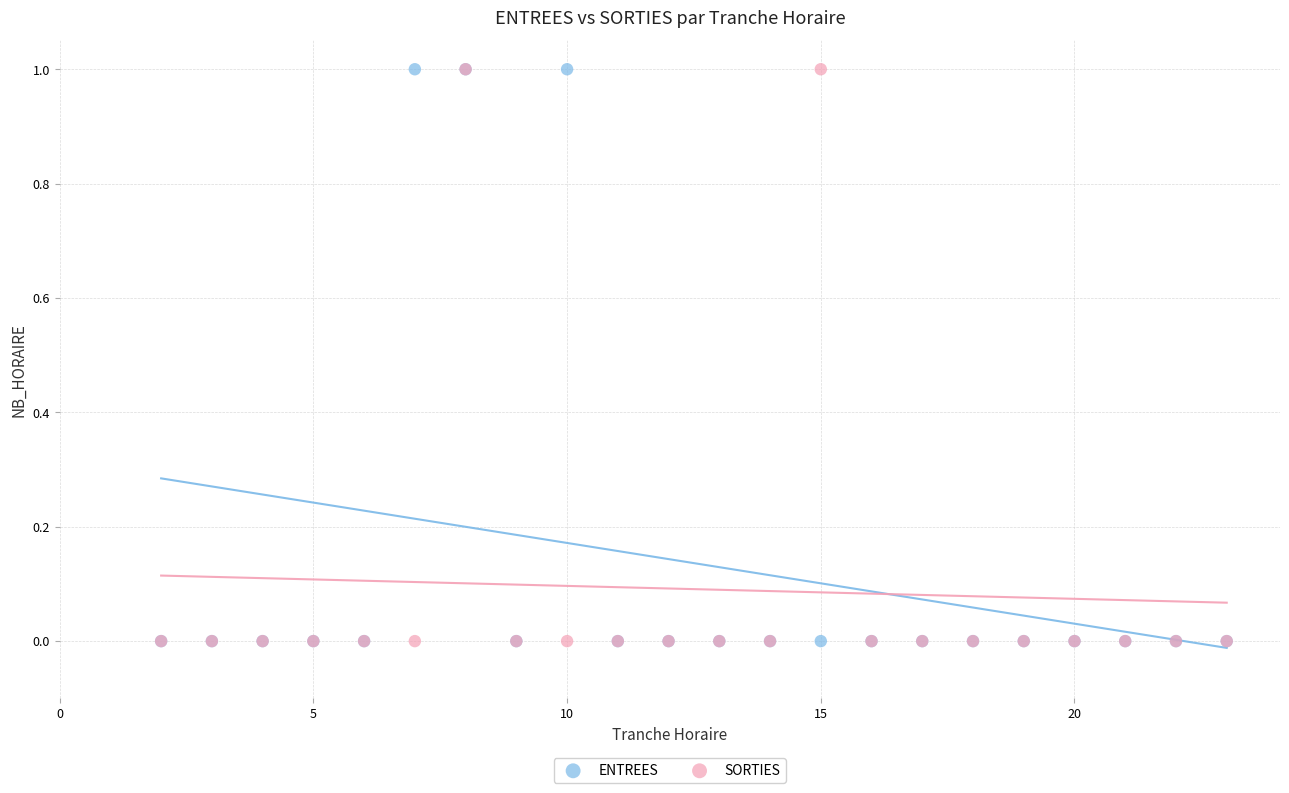

What are all the series names shown in the legend?

ENTREES, SORTIES